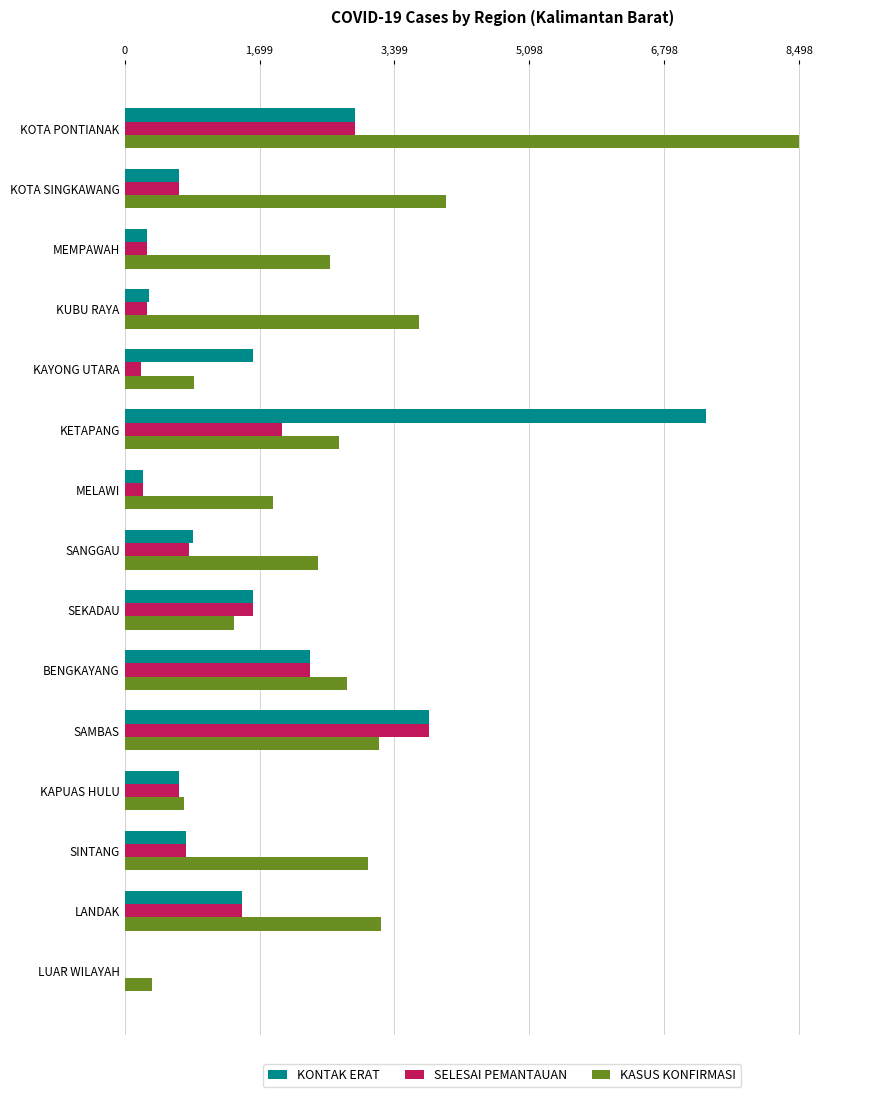

What is the greatest value displayed?

8498